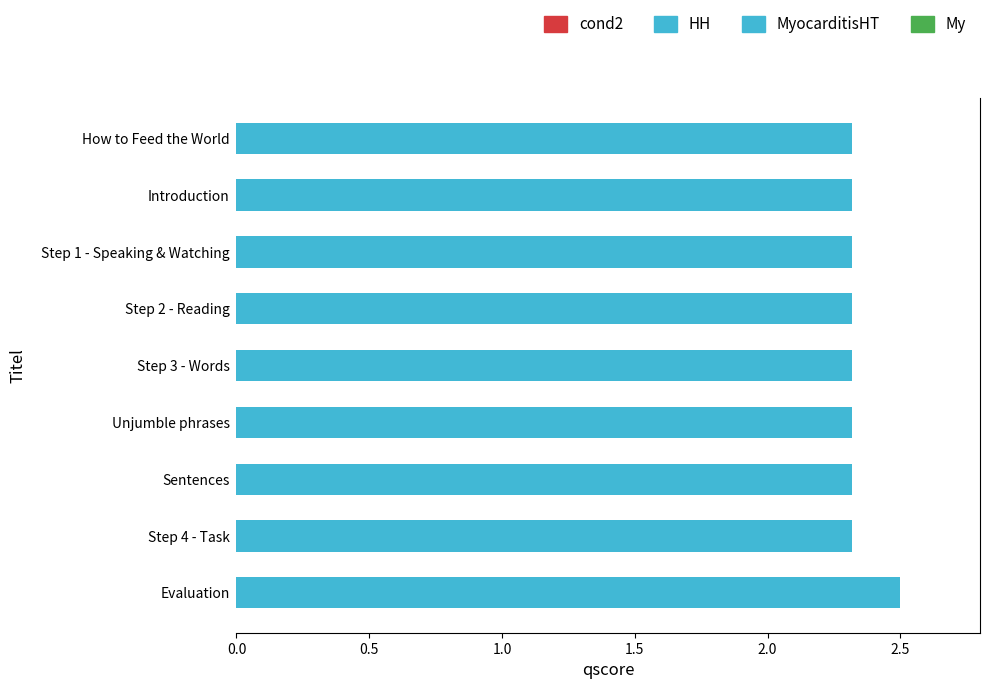

Is it true that the value at Evaluation is 2.5?

True